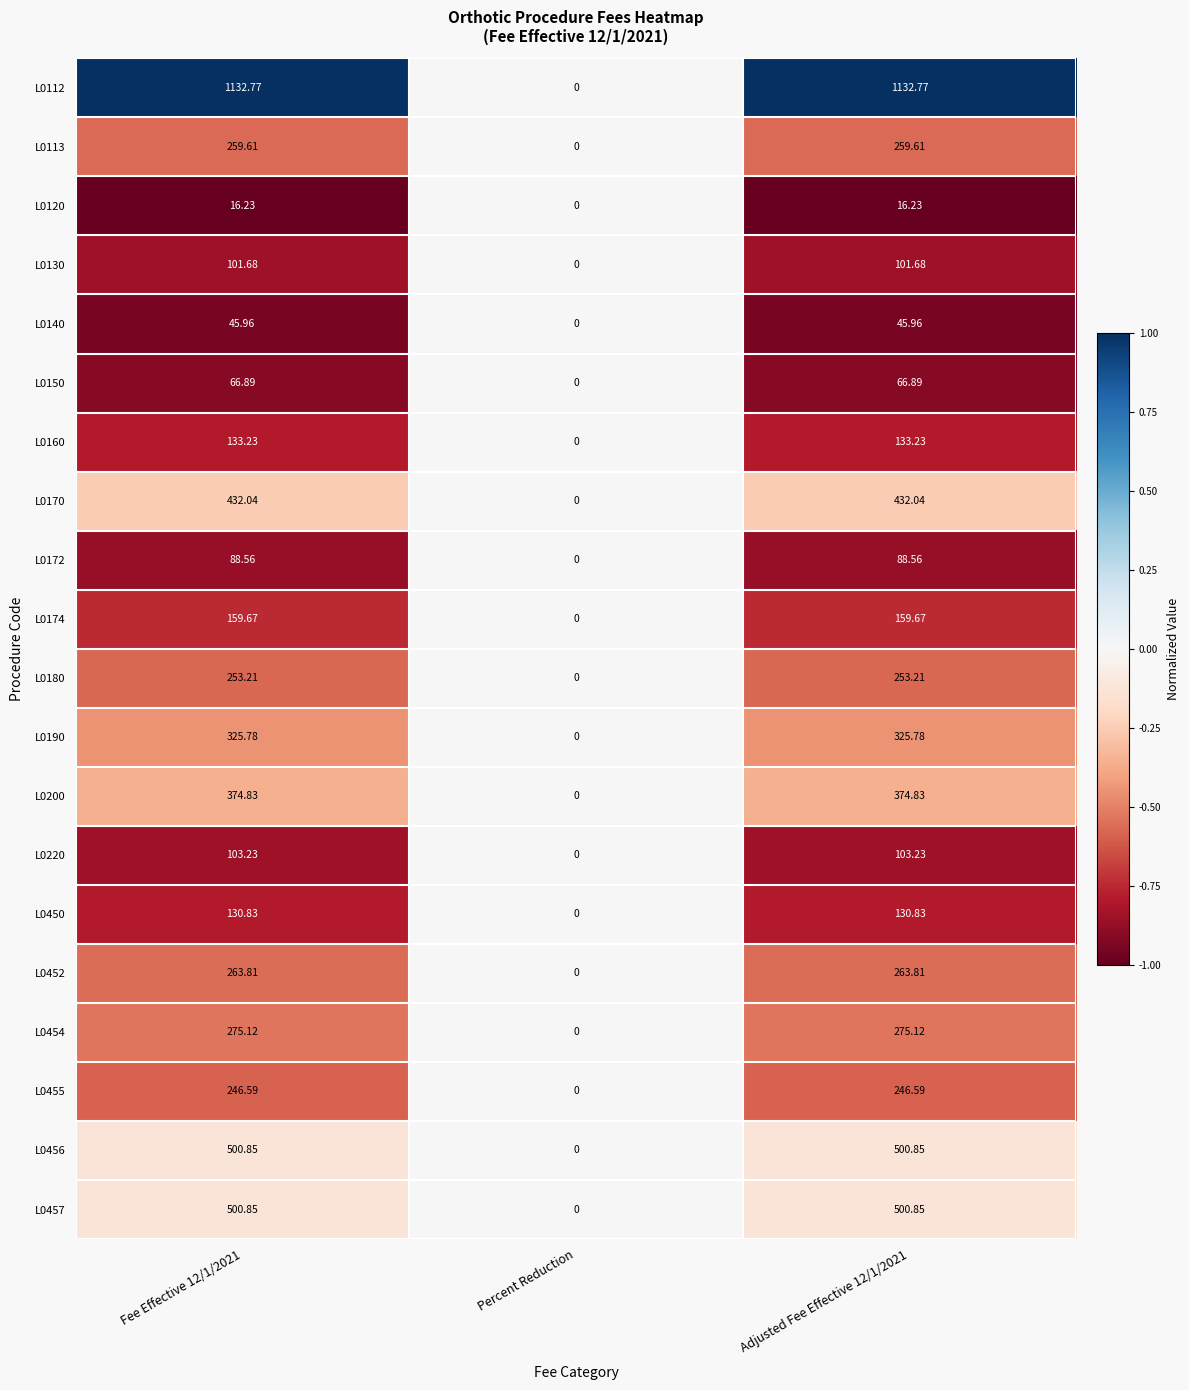

What is the spread (max minus min) of values at Fee Effective 12/1/2021?

1116.5